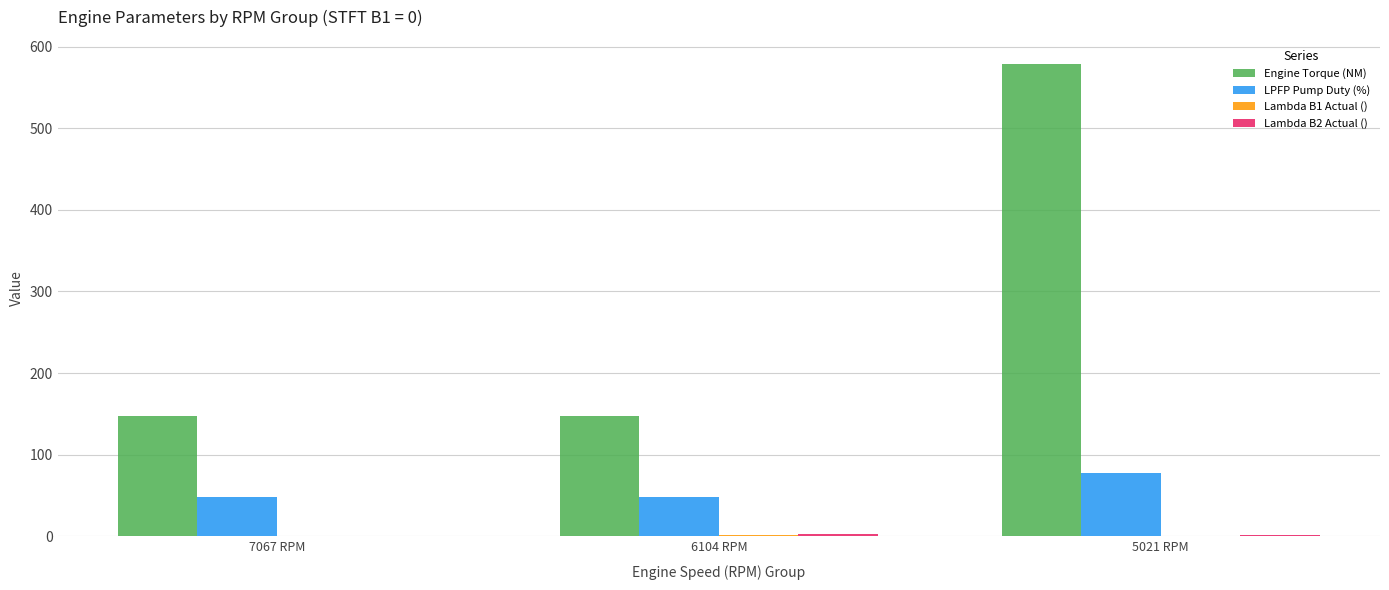

At which category is the sum across all series the highest?

5021 RPM